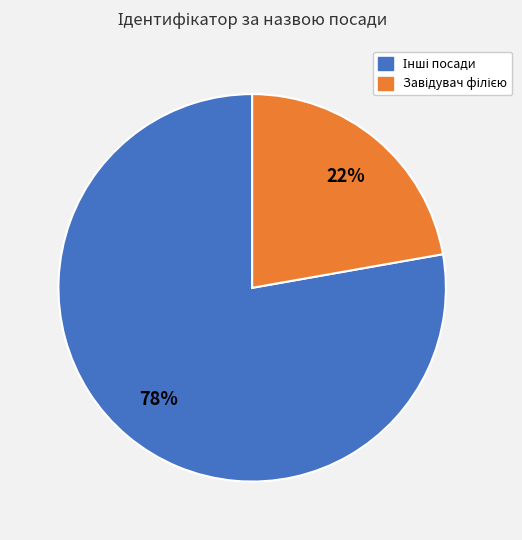

Does any single category account for the majority?

Yes